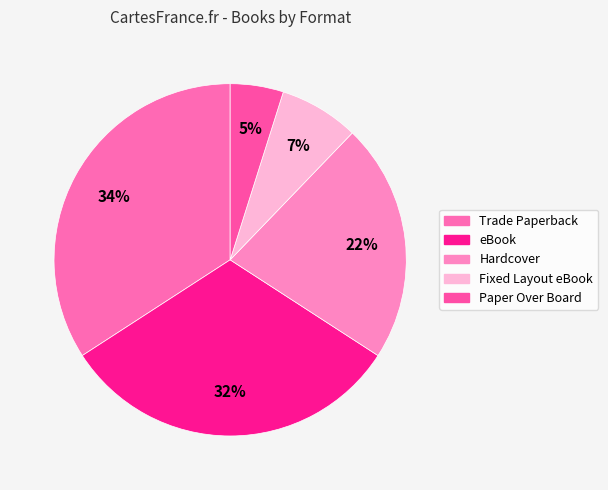

What is the smallest slice in the pie chart?

Paper Over Board